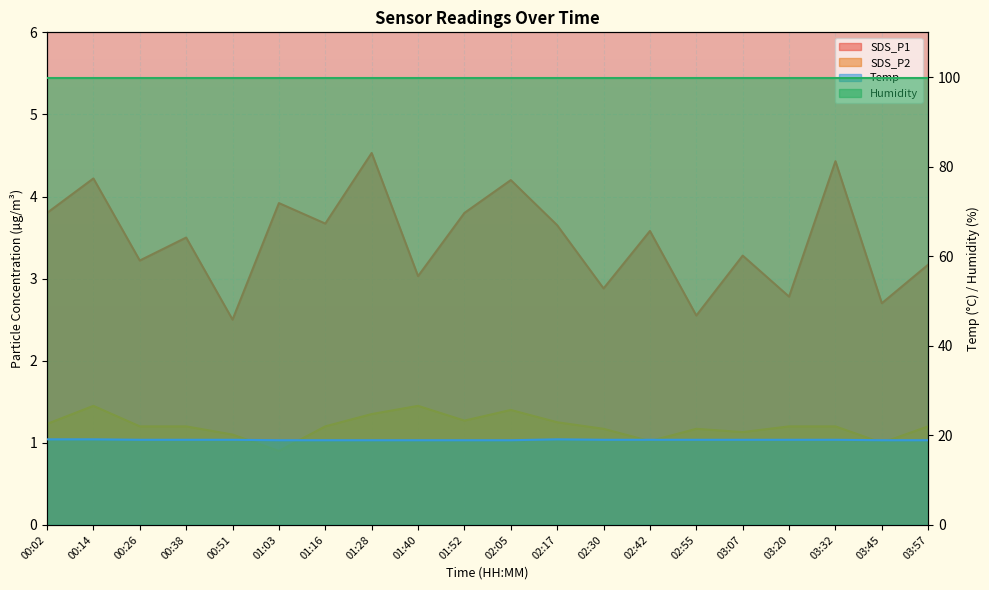

How many data points in SDS_P1 are less than 3?

5